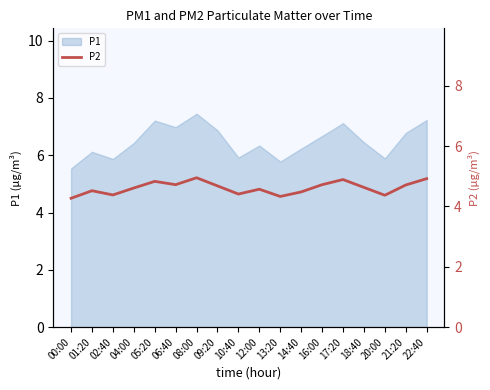

Reading left to right, what are all the values shown in this chart?

4.3	4.5	4.4	4.6	4.8	4.7	5.0	4.7	4.4	4.6	4.3	4.5	4.7	4.9	4.6	4.4	4.7	4.9